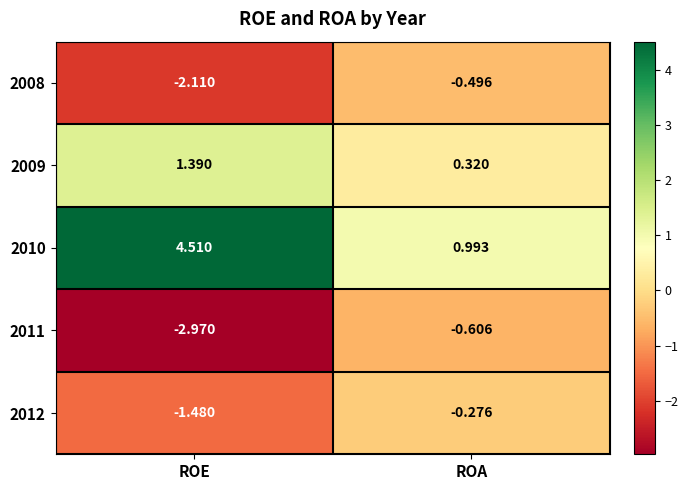

Where is 2009 nearest to the value 0?

ROA